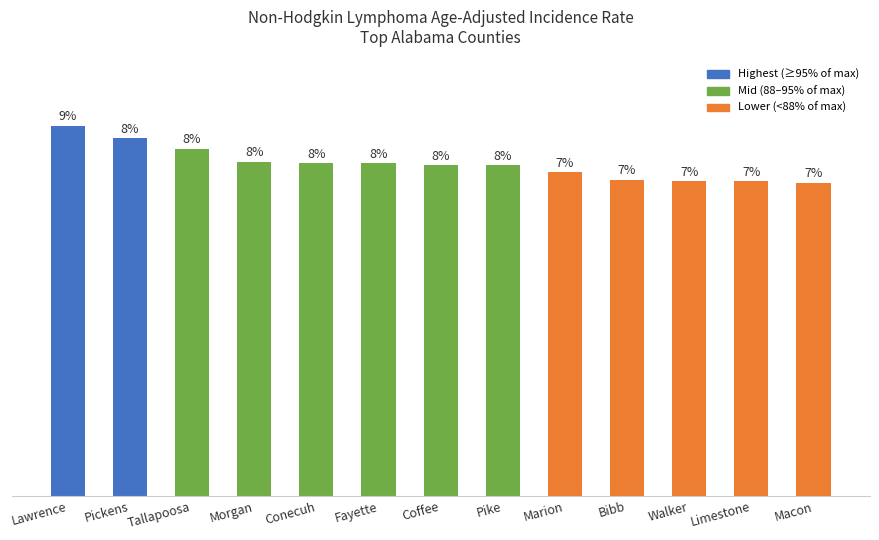

What is the ratio of the value at Coffee to the value at Limestone?

1.1